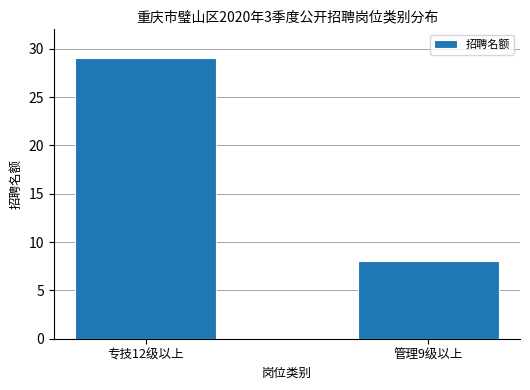

What is the label of the 1st bar from the left?

专技12级以上